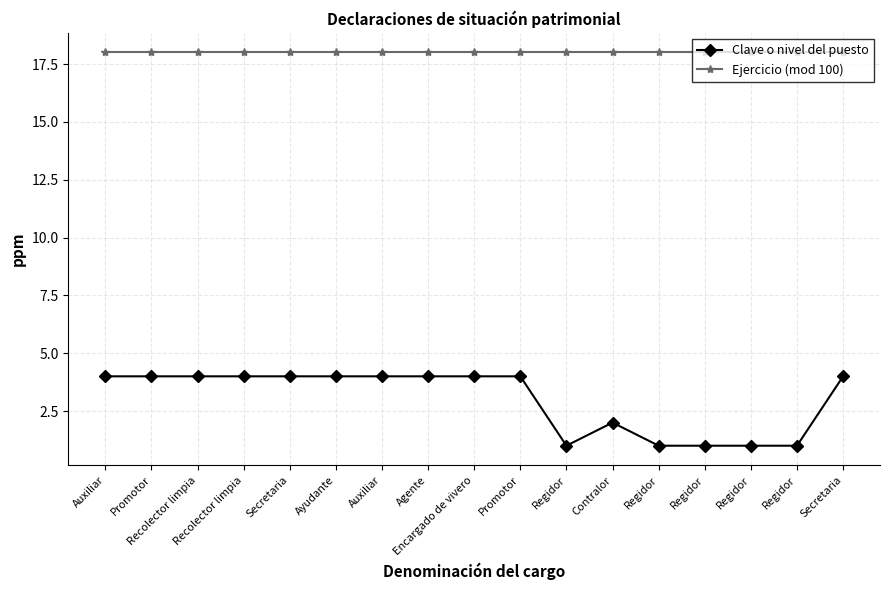

What are all the series names shown in the legend?

Clave o nivel del puesto, Ejercicio (mod 100)